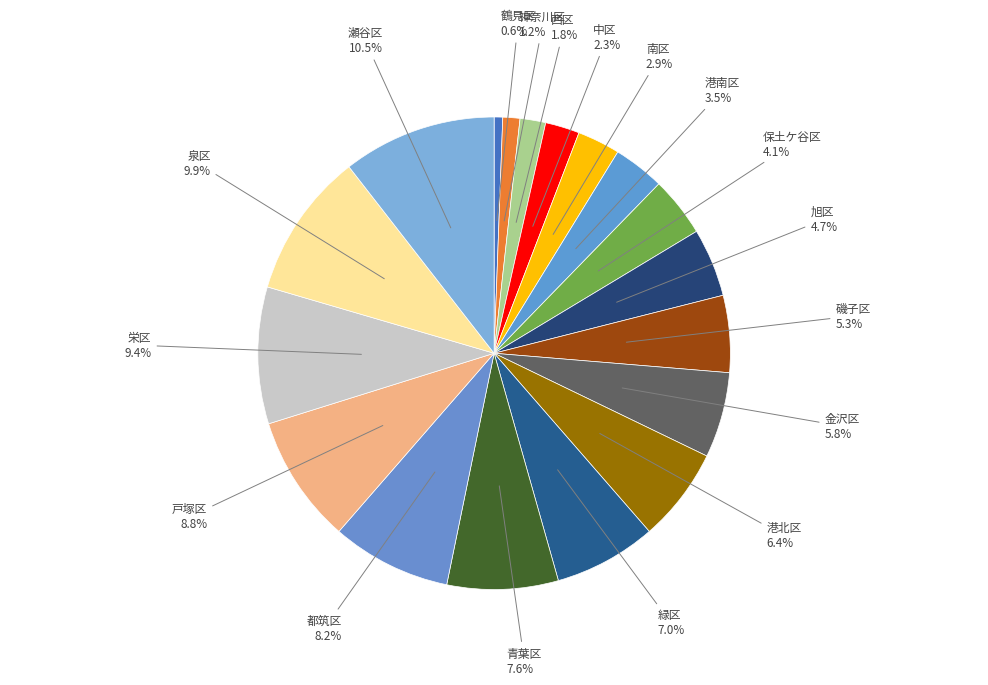

To the nearest percent, what is the difference between the largest and smallest slice percentages?

10%